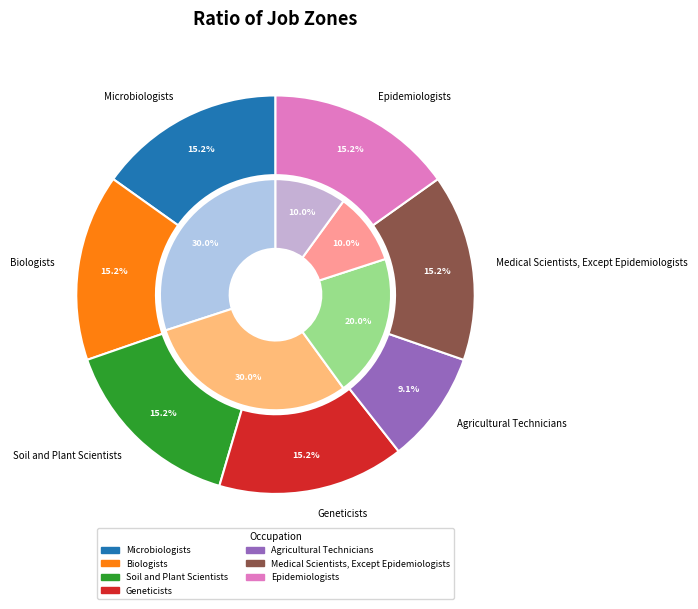

Rank the categories by value from highest to lowest.

Microbiologists, Biologists, Soil and Plant Scientists, Geneticists, Medical Scientists, Except Epidemiologists, Epidemiologists, Agricultural Technicians